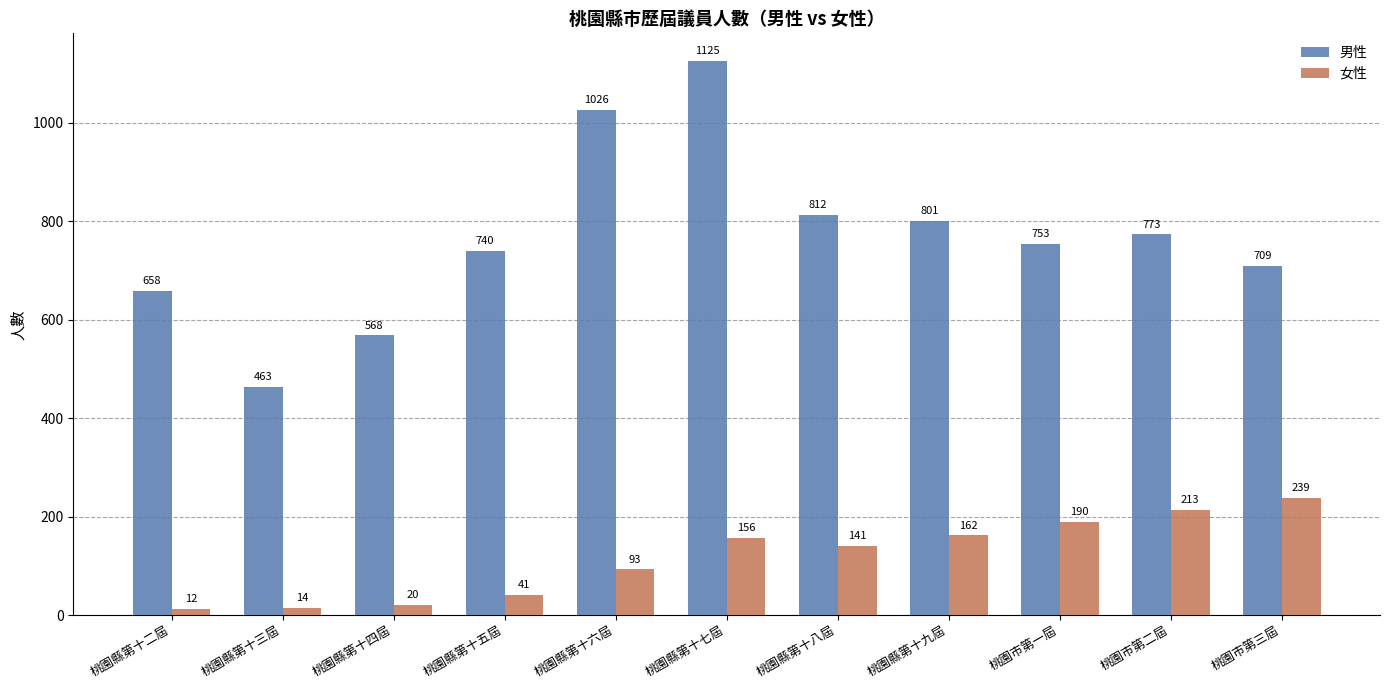

The 男性 series shows 754 at 桃園縣第十三屆. True or false?

False